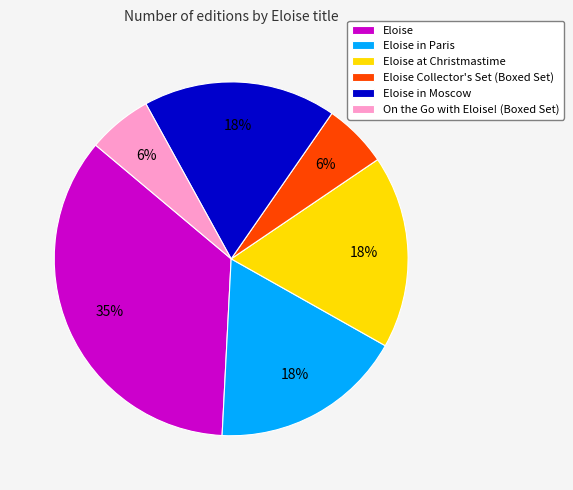

Is there a majority slice in this chart?

No